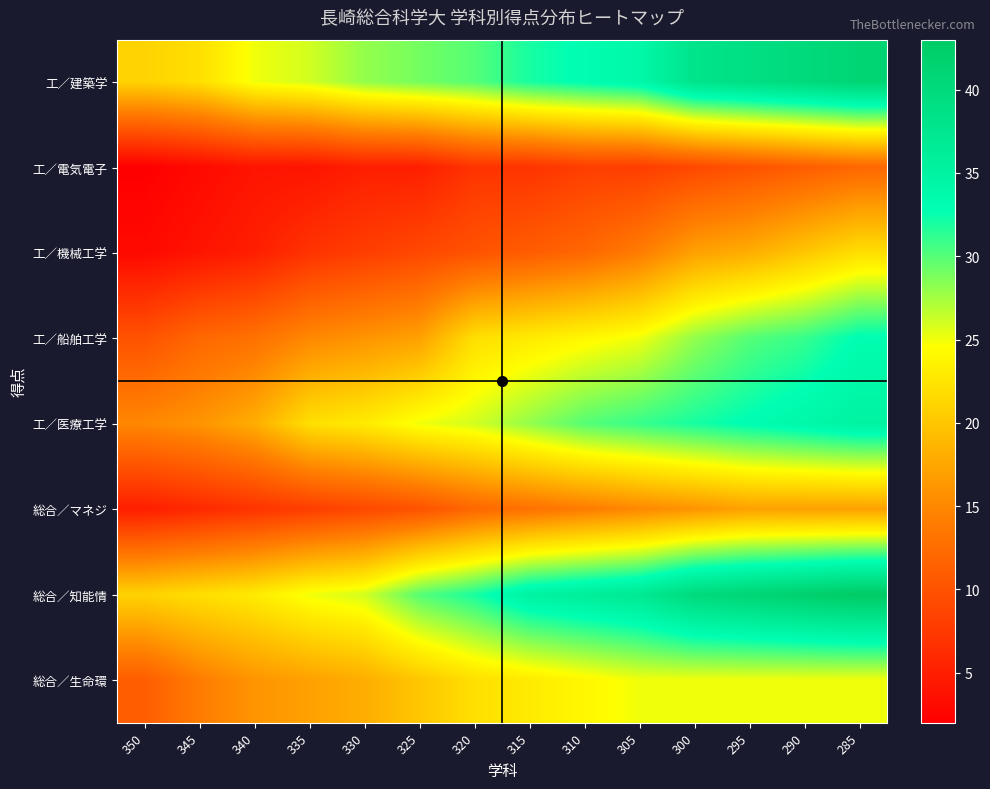

What is the difference between the 工／機械工学 values at 310 and 305?

2